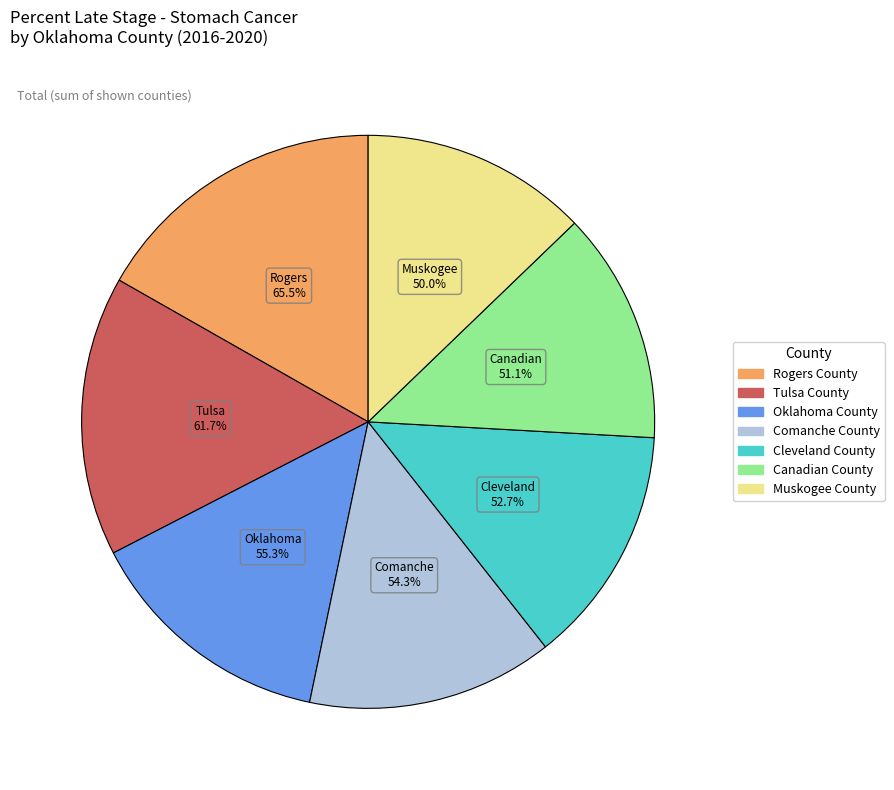

How many slices are in this pie chart?

7